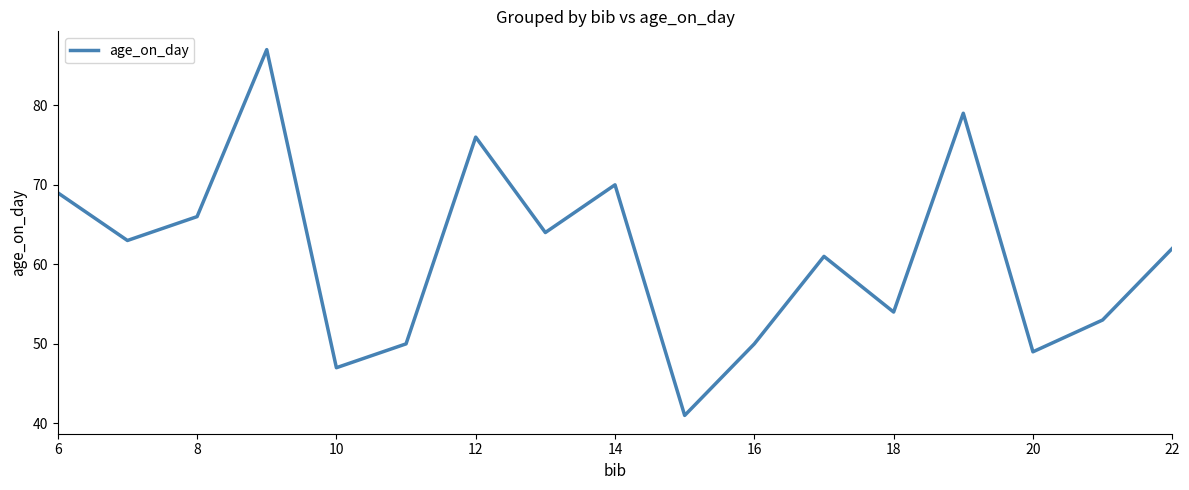

What is the difference between the maximum and minimum values?

46